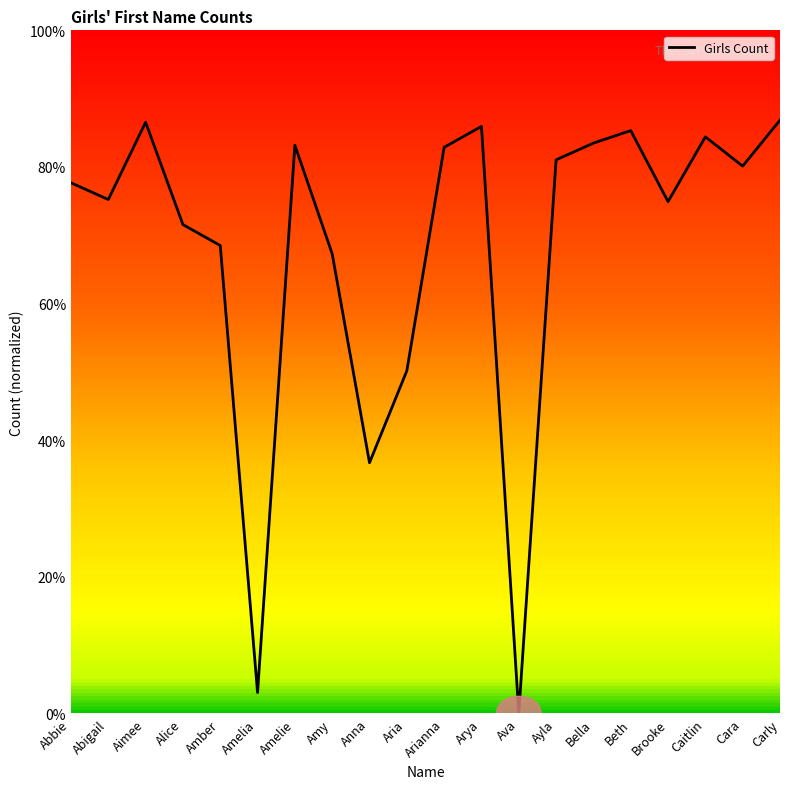

What position from the right is Aria?

11